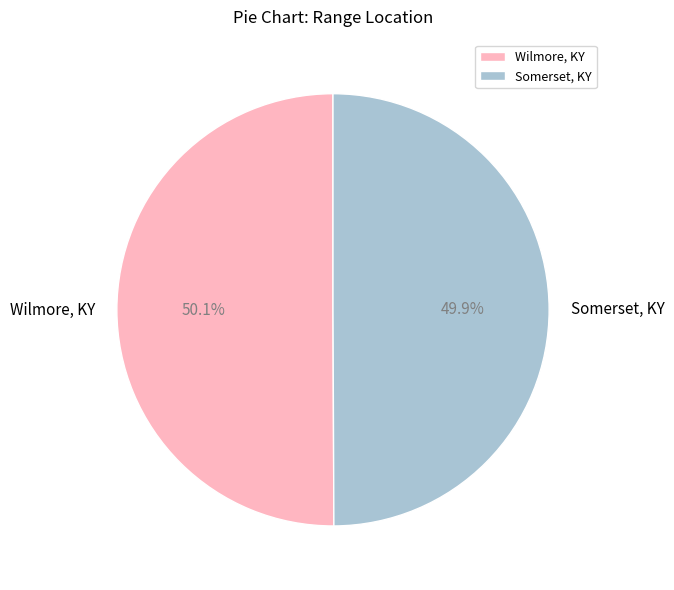

Rank the categories by value from highest to lowest.

Wilmore, KY, Somerset, KY